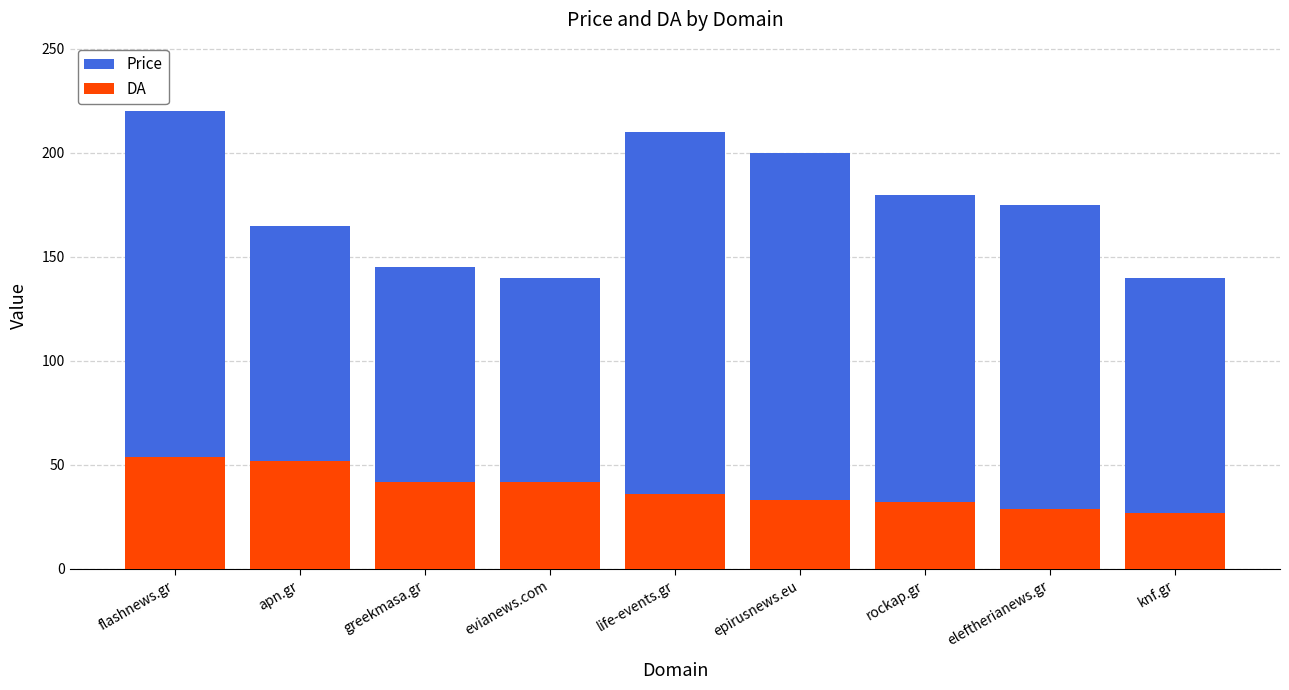

What is the approximate value of DA at epirusnews.eu?

33